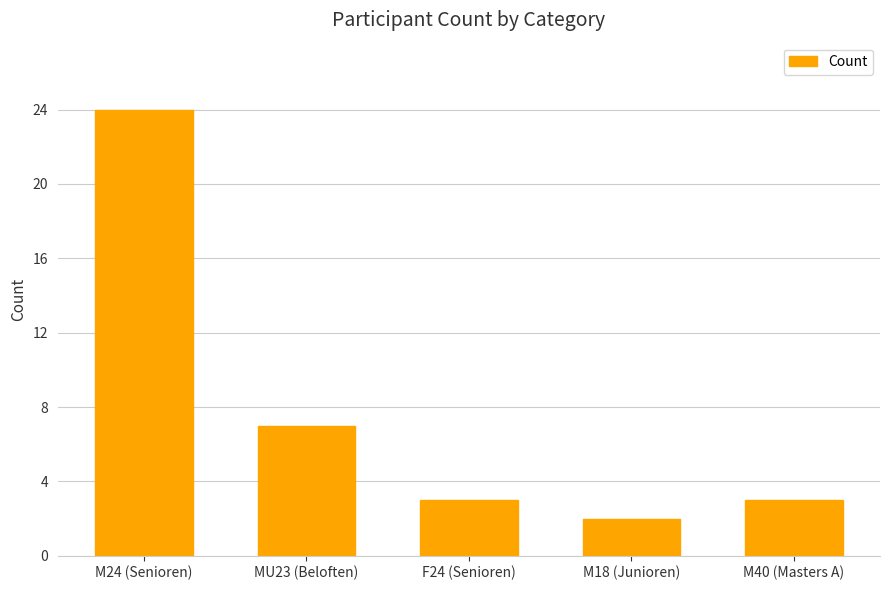

Reading right to left, what are all the values shown in this chart?

3	2	3	7	24